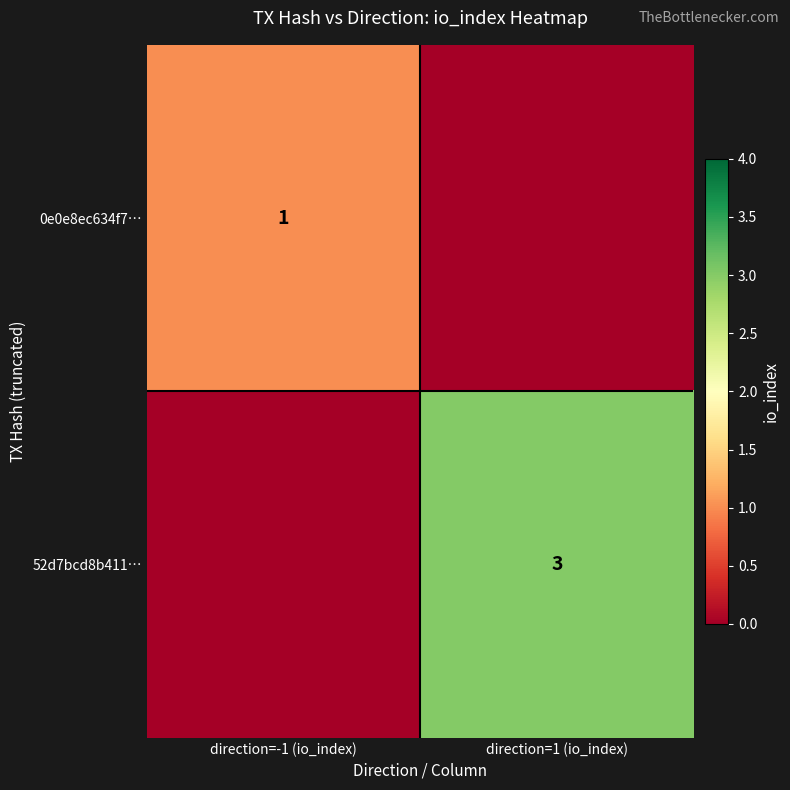

What is the difference between the highest and lowest values at direction=1 (io_index)?

3